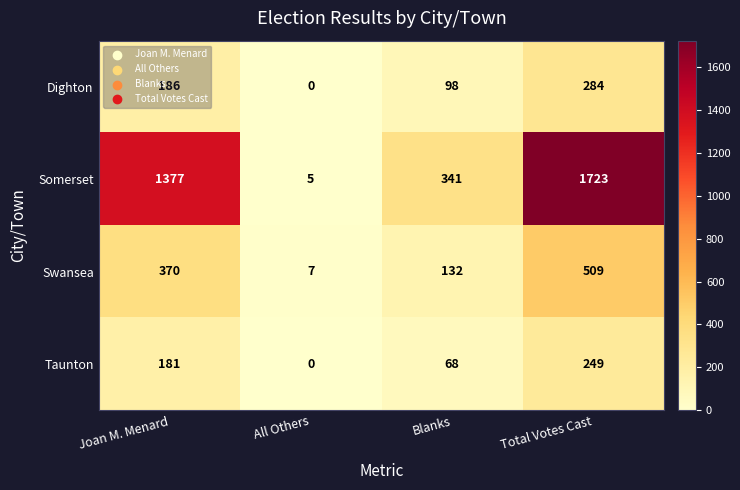

At which category does the chart reach its minimum across all series?

All Others